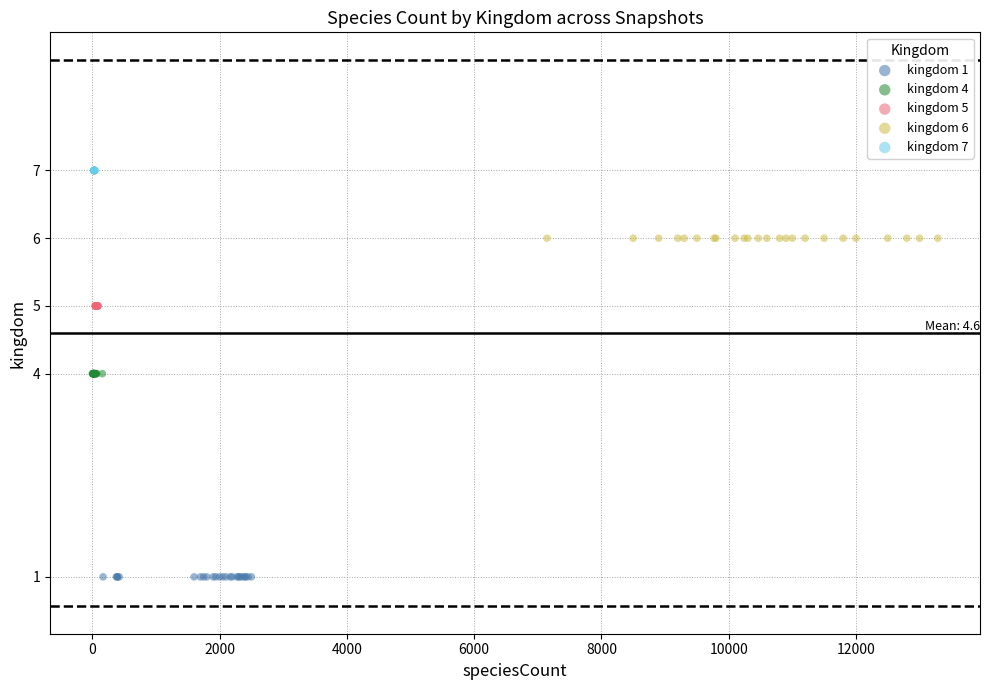

Which series reaches the maximum Y coordinate?

kingdom 7